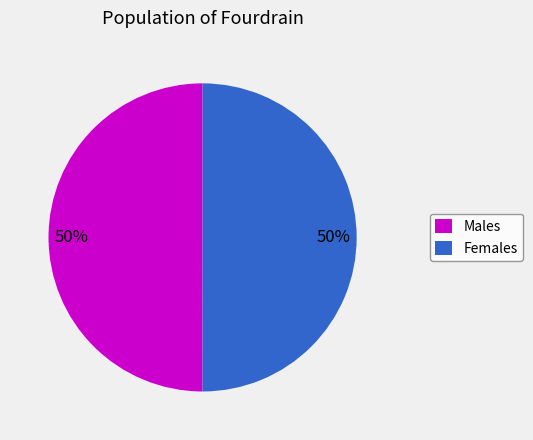

Count the number of slices in the pie.

2